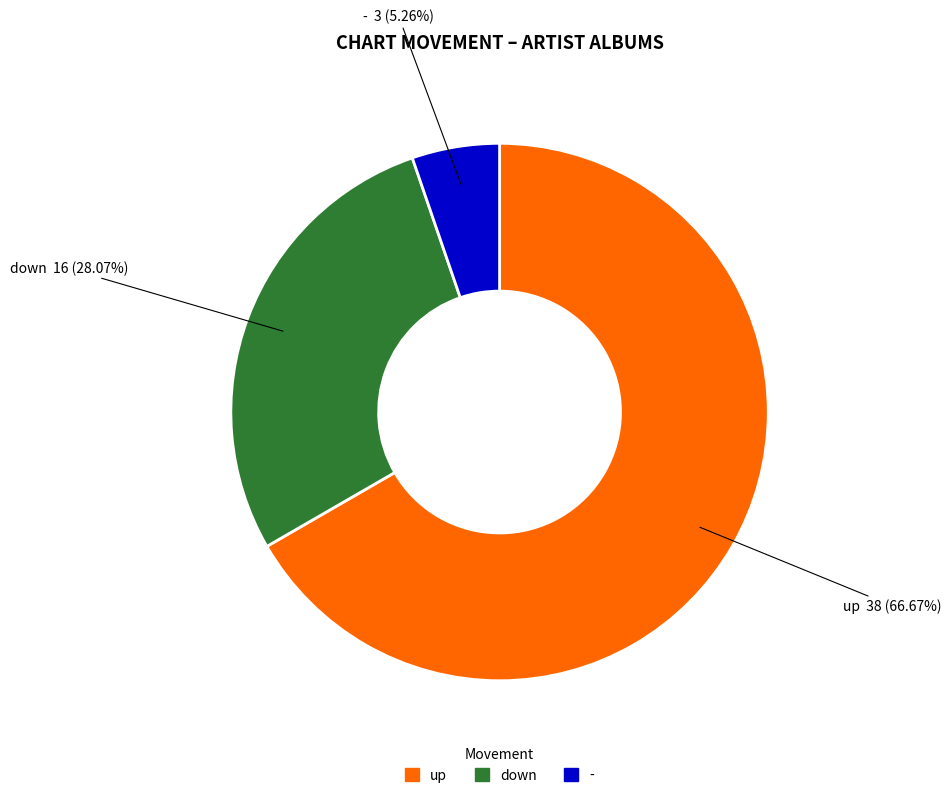

To the nearest percent, what portion does up represent?

67%